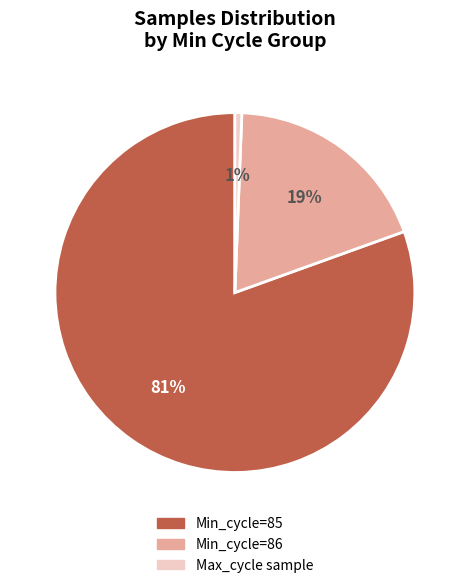

To the nearest percent, what portion does Min_cycle=86 represent?

19%